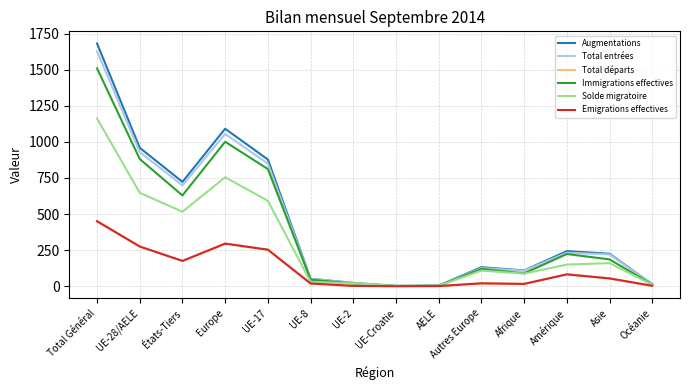

What is the average value of the Augmentations series?

438